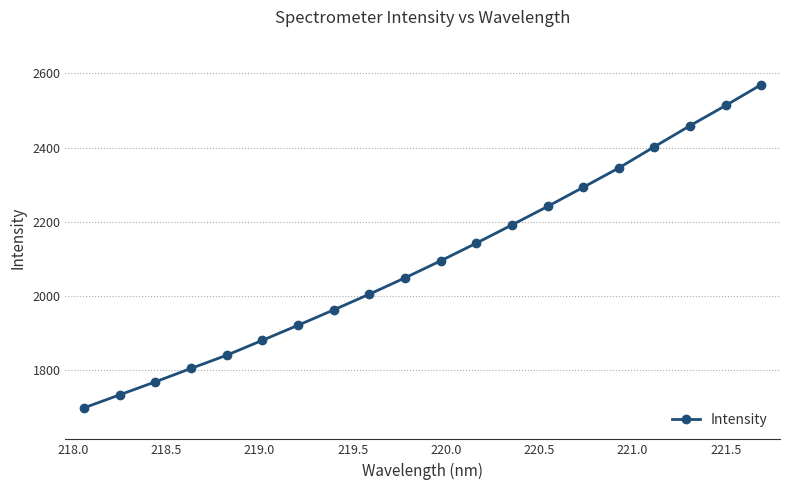

What is the minimum value shown in the chart?

1698.7